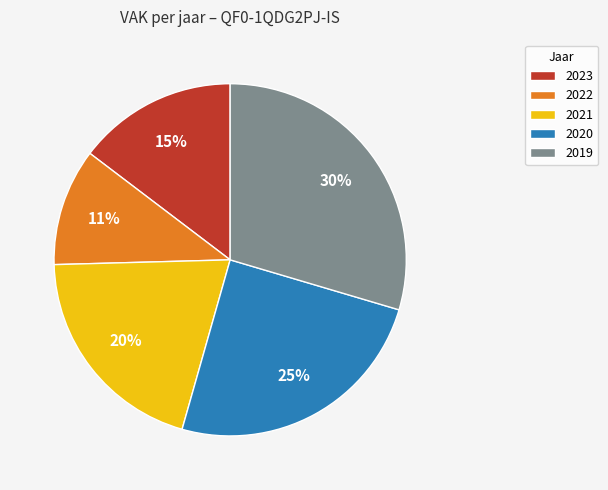

Is 2021 the majority of the pie?

No